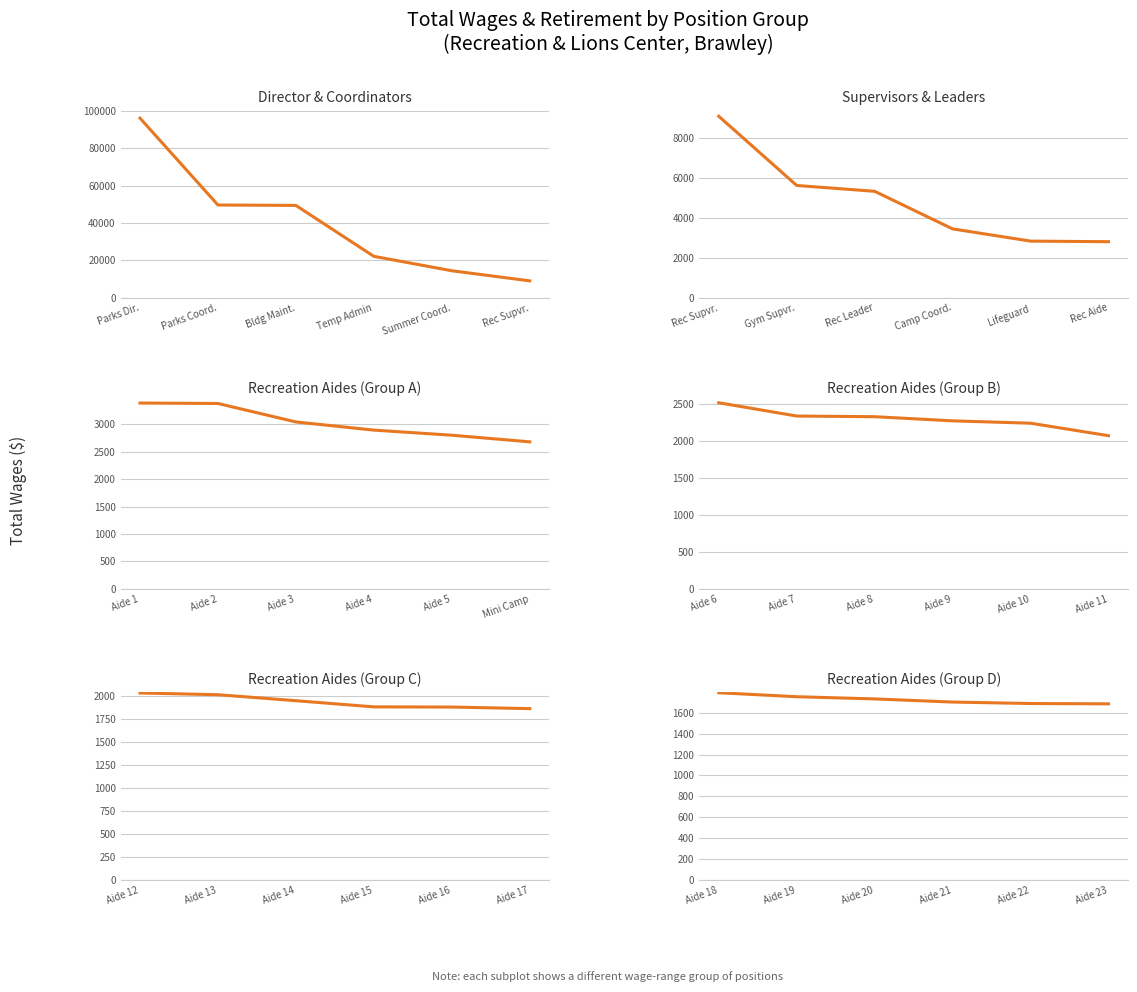

Count the number of values greater than 1732.

2